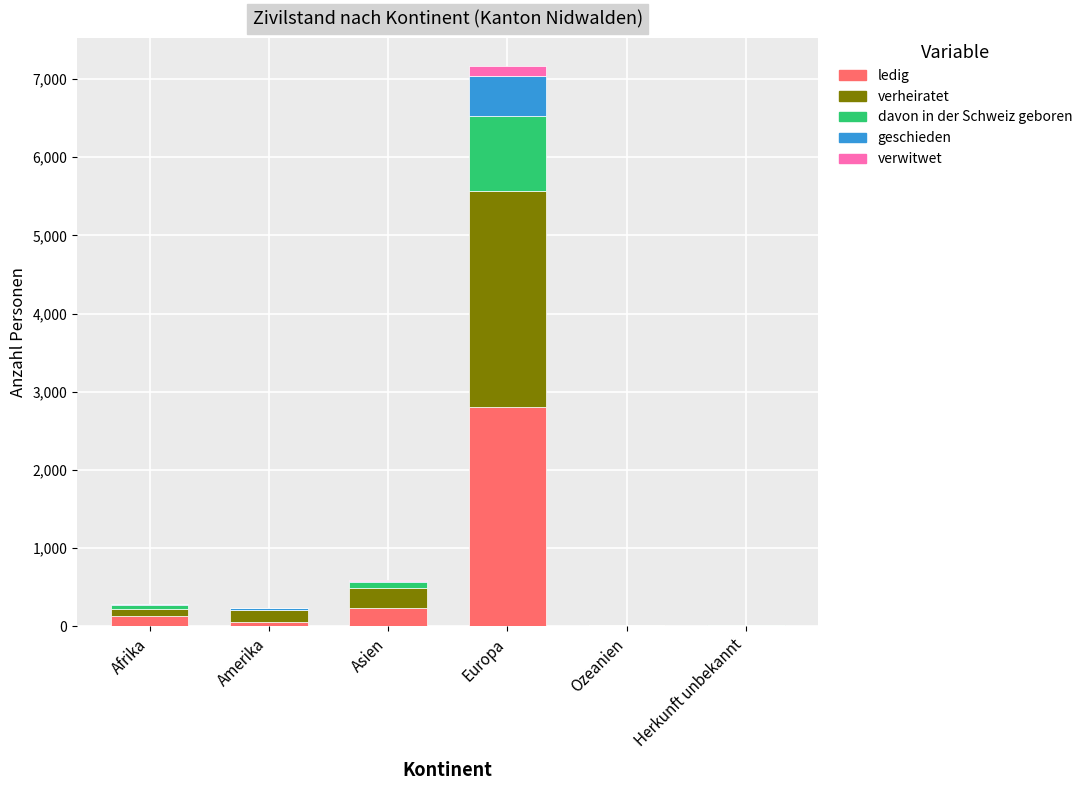

What is the sum of all ledig values?

3250